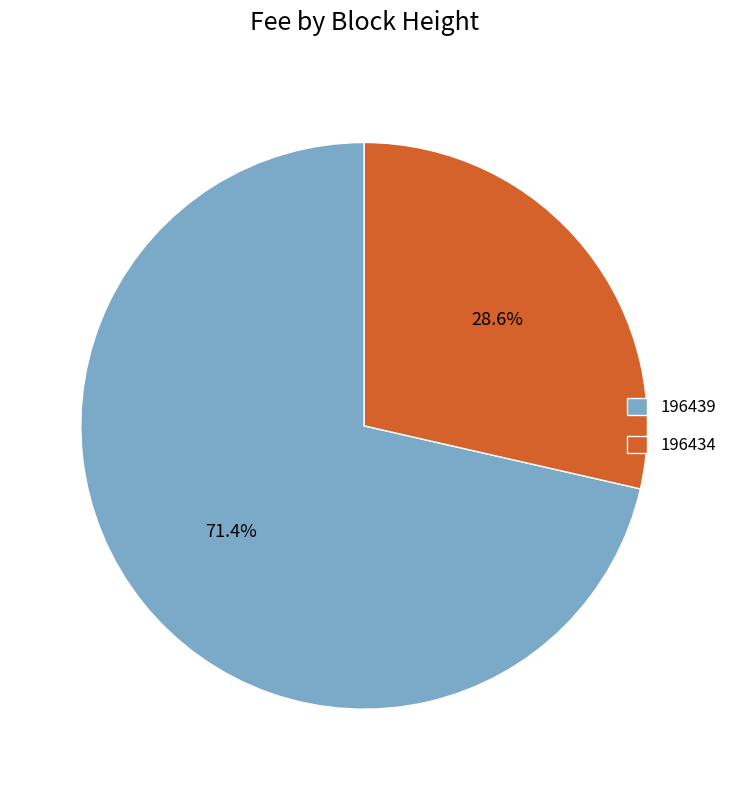

How many segments does this pie chart have?

2